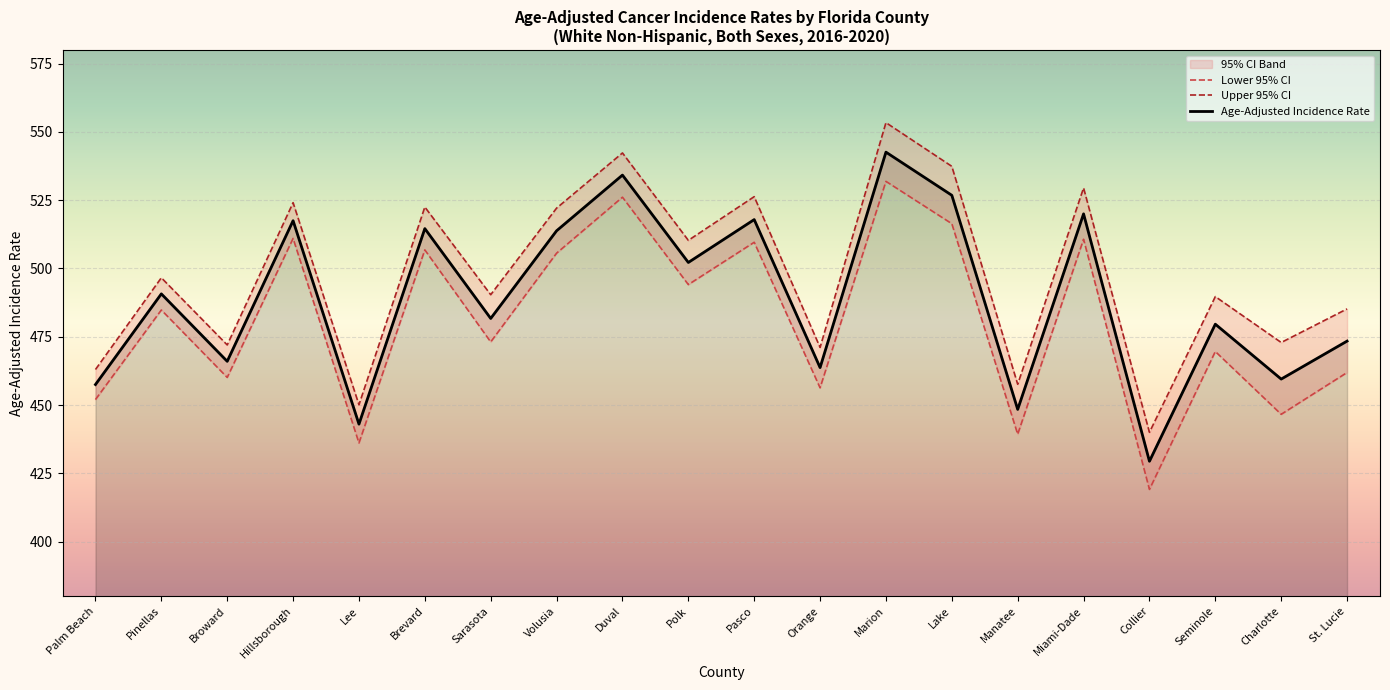

Is it true that Age-Adjusted Incidence Rate equals 261.1 at Broward?

False